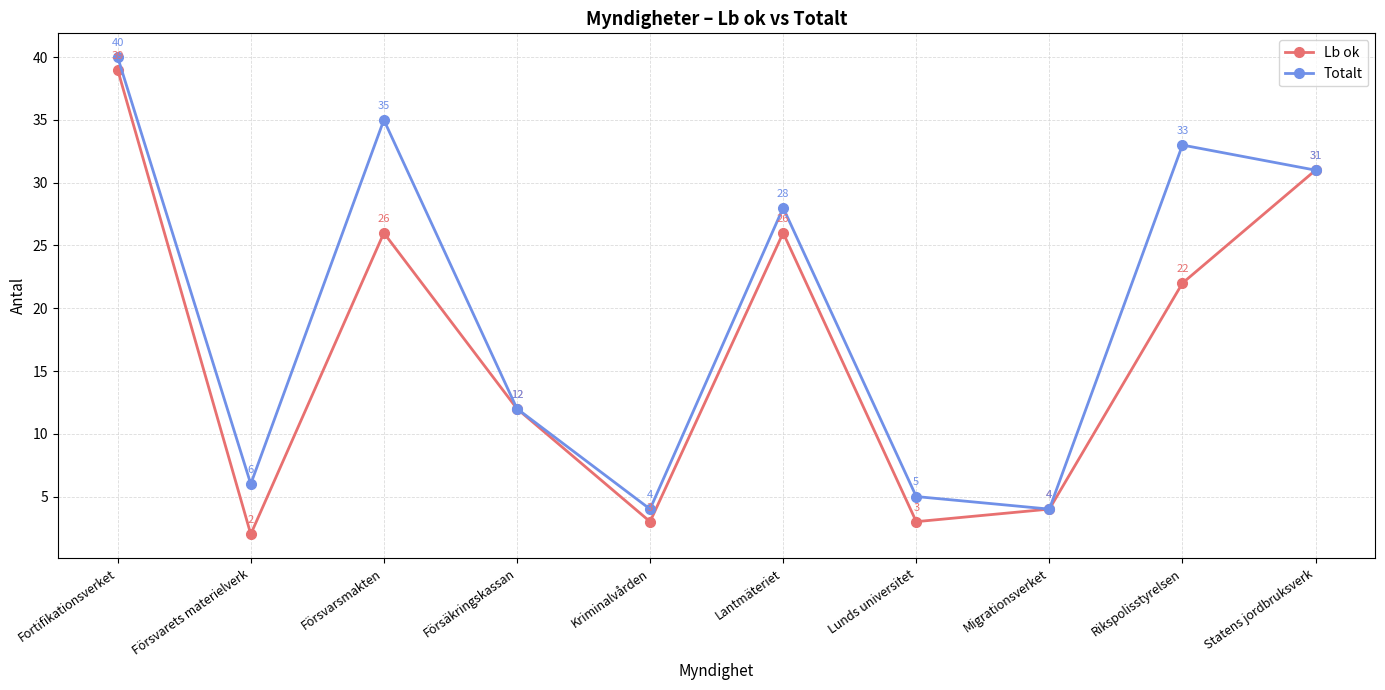

In Totalt, how many points are lower than both neighbors (excluding endpoints)?

3